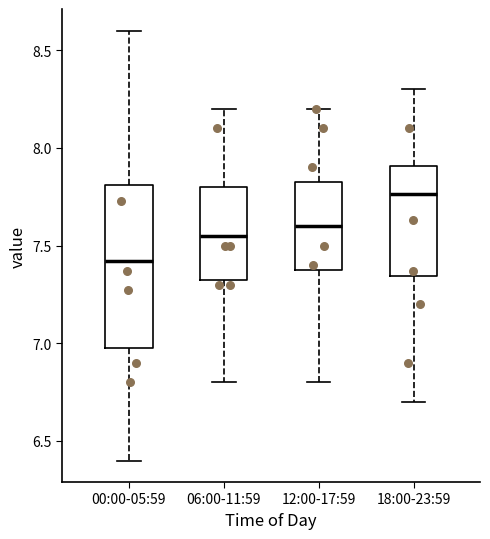

Reading left to right, transcribe this box plot: for each box, give where its median line is, the range the box spans, and where its two whiskers end, as read against the y-axis. The values are not printed on the chart, so give them approximately, as read against the axis.

00:00-05:59: median 7.40, box 7.00 to 7.80, whiskers 6.40 to 8.60
06:00-11:59: median 7.55, box 7.35 to 7.80, whiskers 6.80 to 8.20
12:00-17:59: median 7.60, box 7.40 to 7.85, whiskers 6.80 to 8.20
18:00-23:59: median 7.75, box 7.35 to 7.90, whiskers 6.70 to 8.30